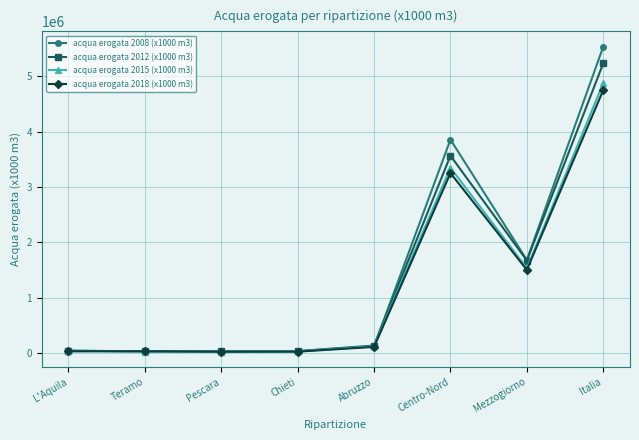

What is the label of the 3rd point from the left?

Pescara